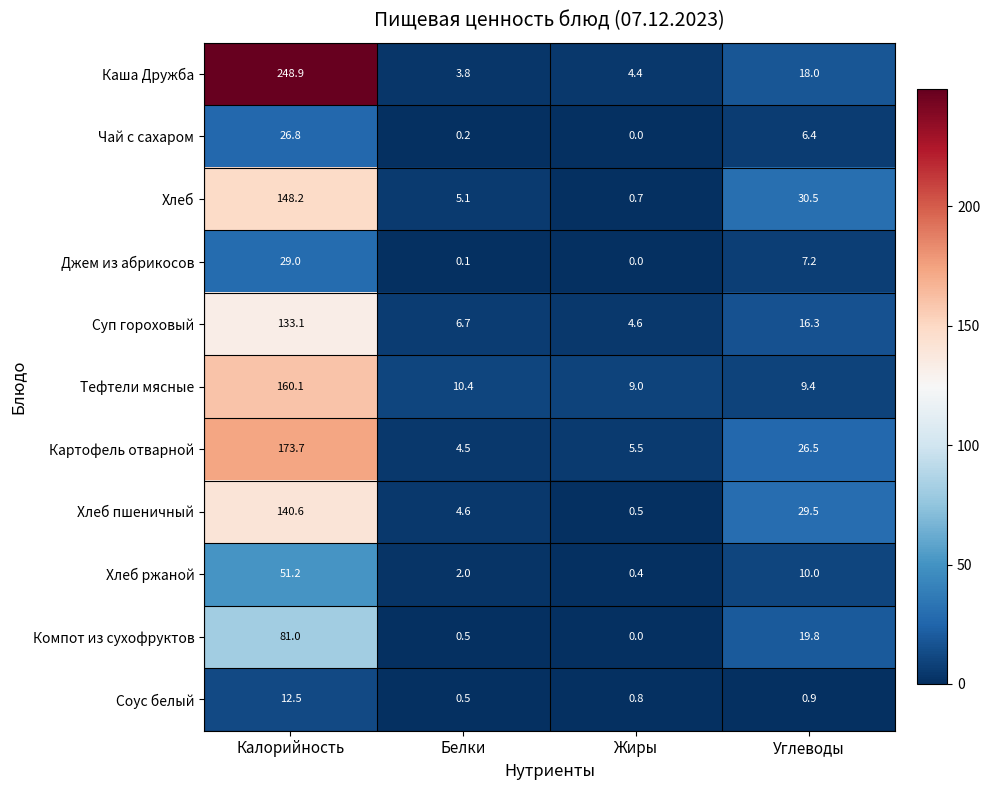

How many series are shown in this chart?

11